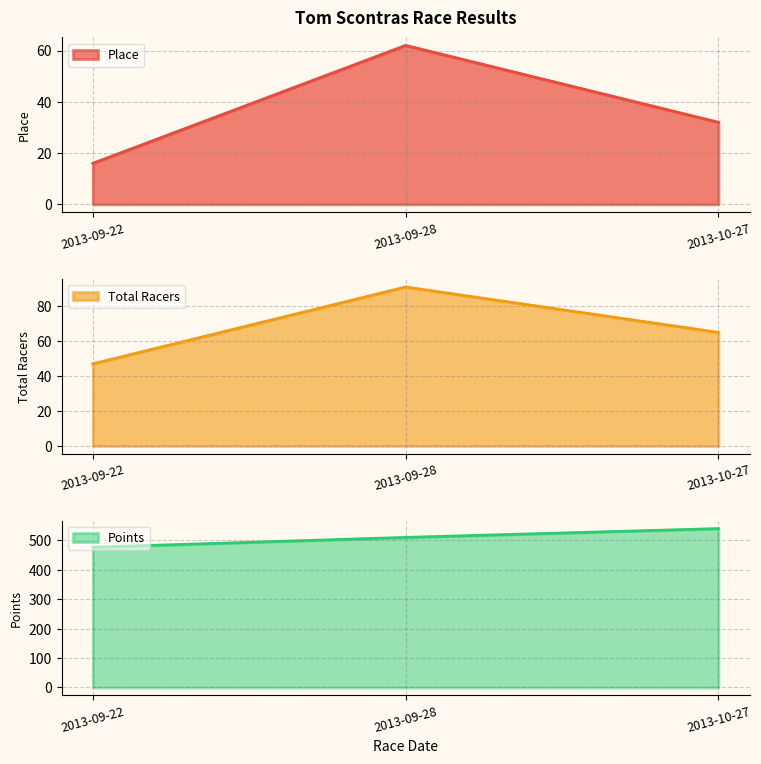

What position from the left is 2013-10-27?

3